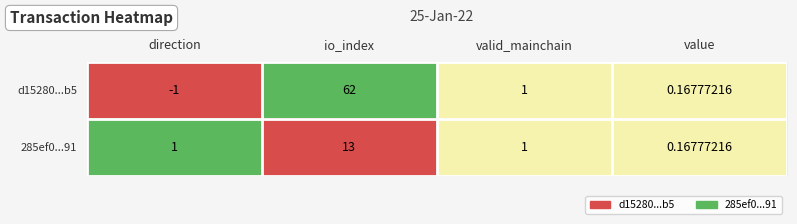

Count the number of data series in this chart.

2